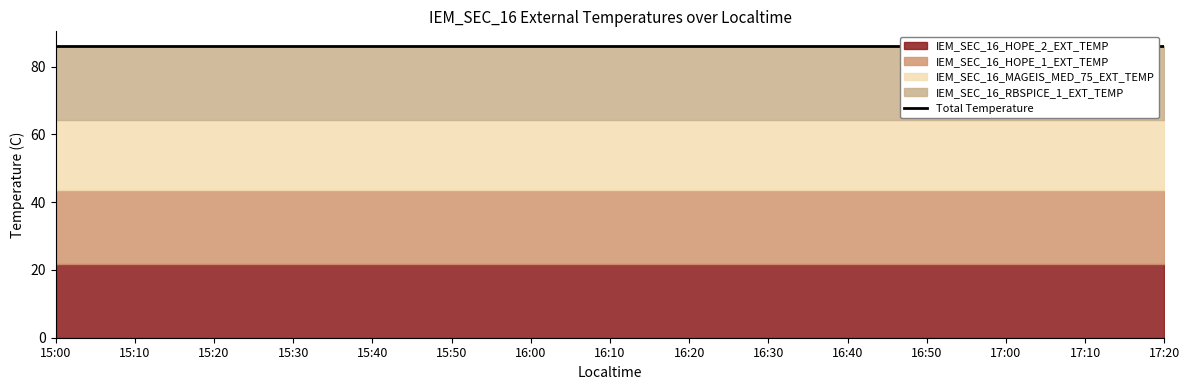

What is the maximum value shown in the chart?

21.7